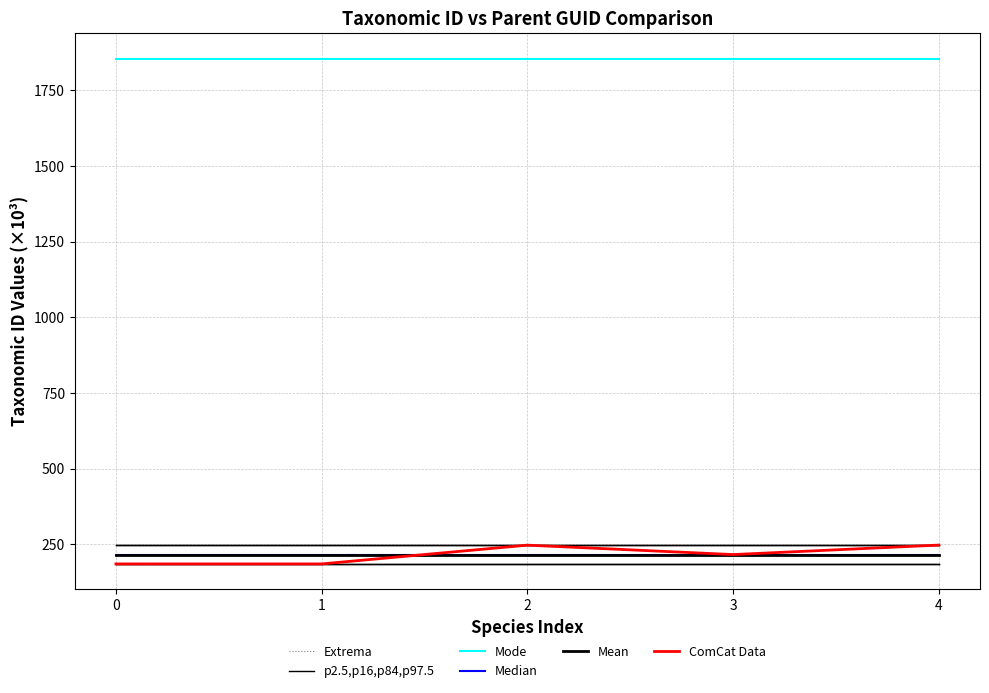

How many lines are shown in the chart?

6